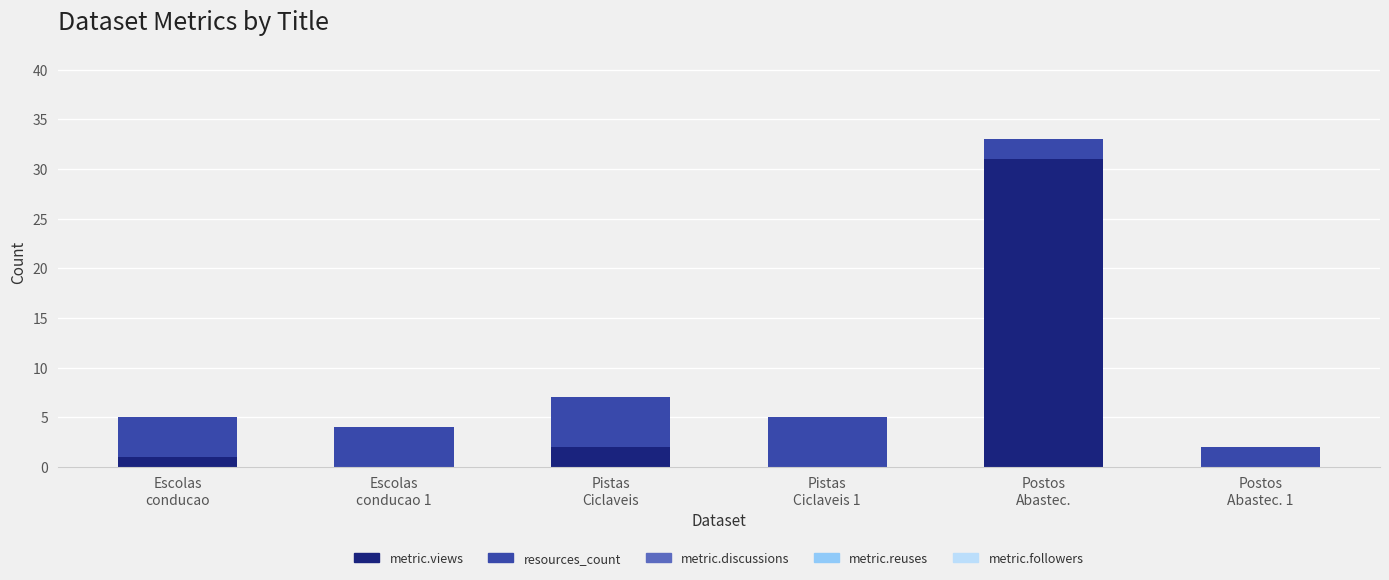

At which category is the sum across all series the highest?

Postos
Abastec.